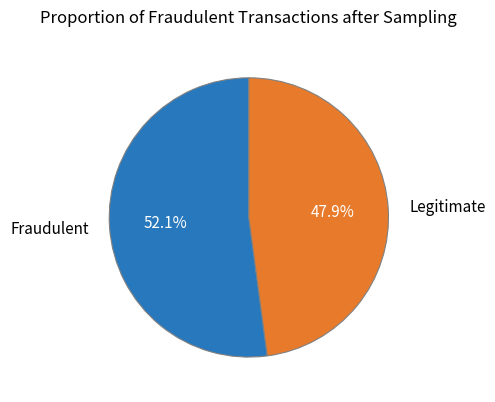

Which category has the biggest portion of the pie?

Fraudulent